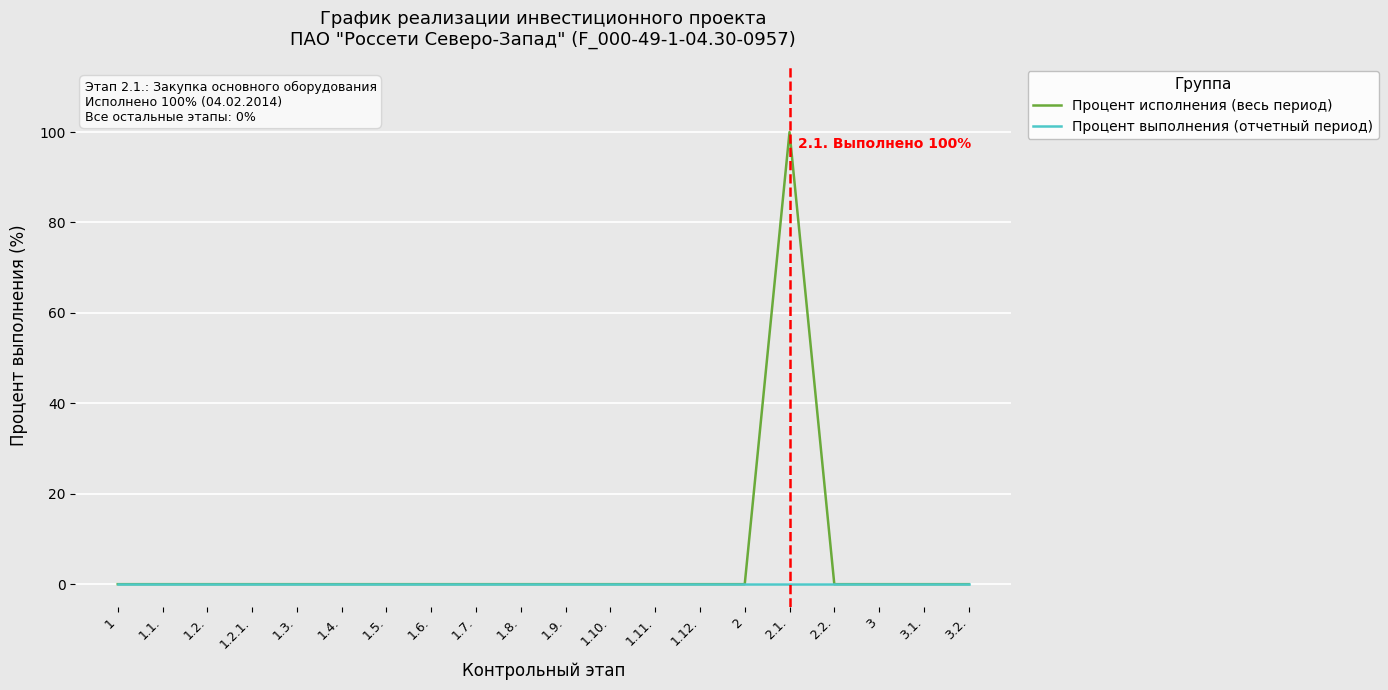

Which series has the largest range (max minus min)?

Процент исполнения (весь период)